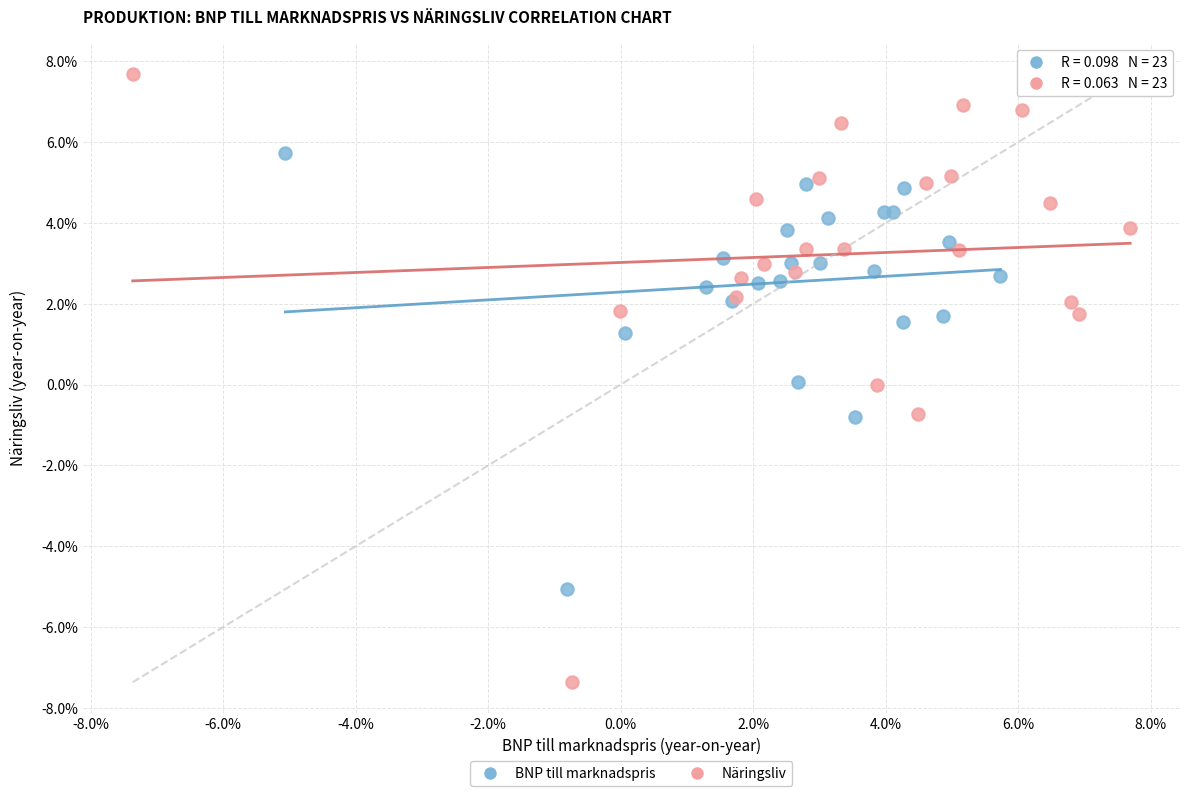

Which series reaches the minimum Y coordinate?

Näringsliv